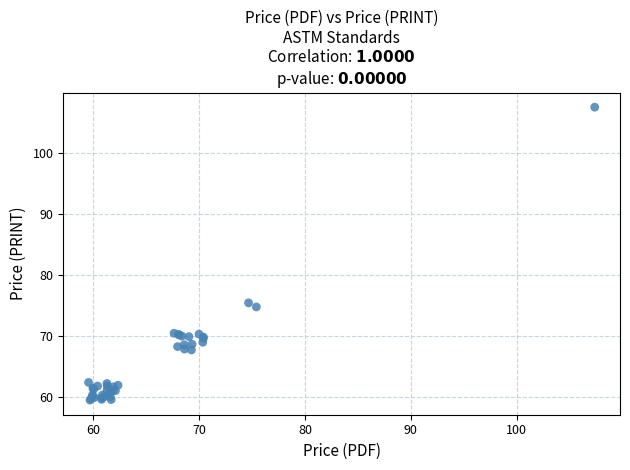

What Y value in the scatter plot is closest to 83?

75.4